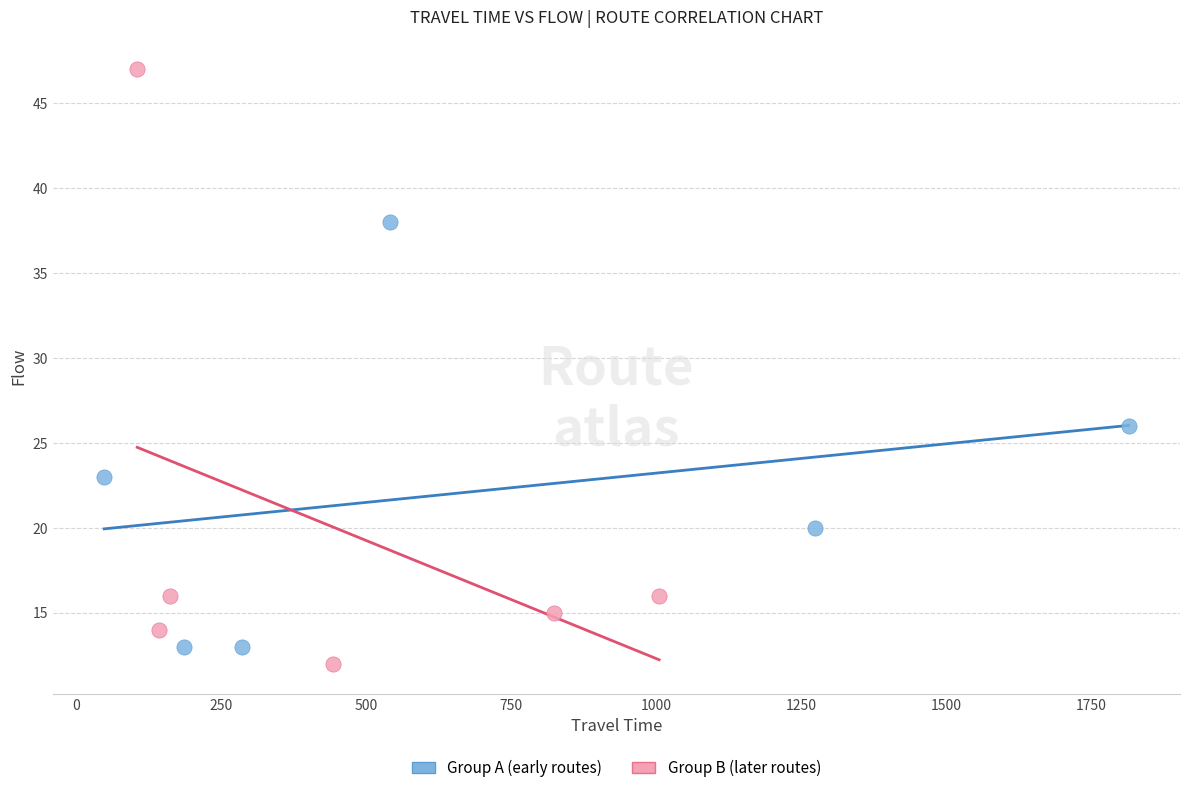

What are all the series names shown in the legend?

Group A (early routes), Group B (later routes)